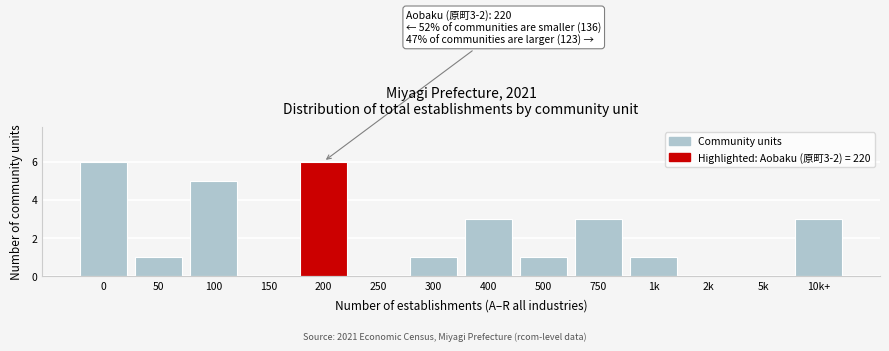

Reading left to right, extract all data points from this chart.

0=6	50=1	100=5	150=0	200=6	250=0	300=1	400=3	500=1	750=3	1k=1	2k=0	5k=0	10k+=3